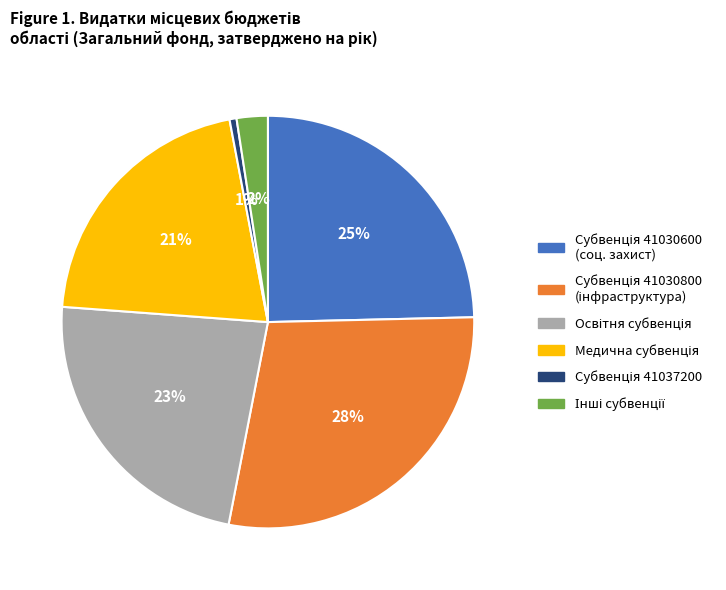

Is there a majority slice in this chart?

No